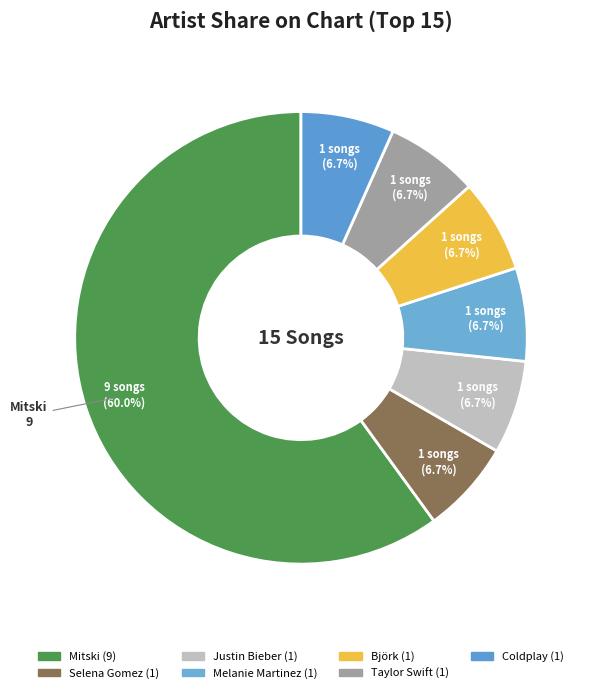

To the nearest percent, what is the difference between the largest and smallest slice percentages?

53%